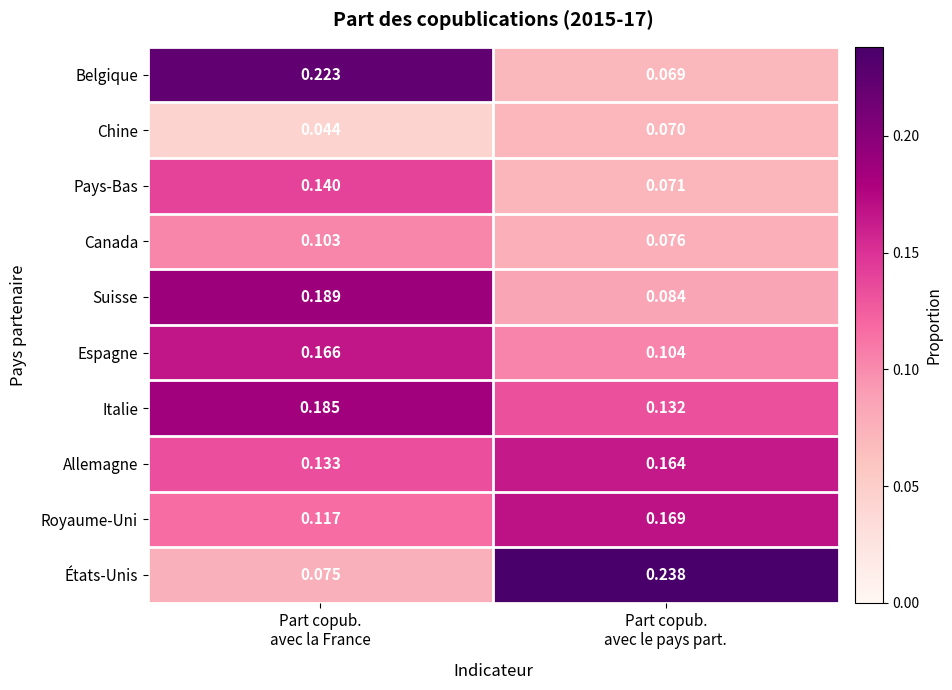

Which series has the largest range (max minus min)?

États-Unis